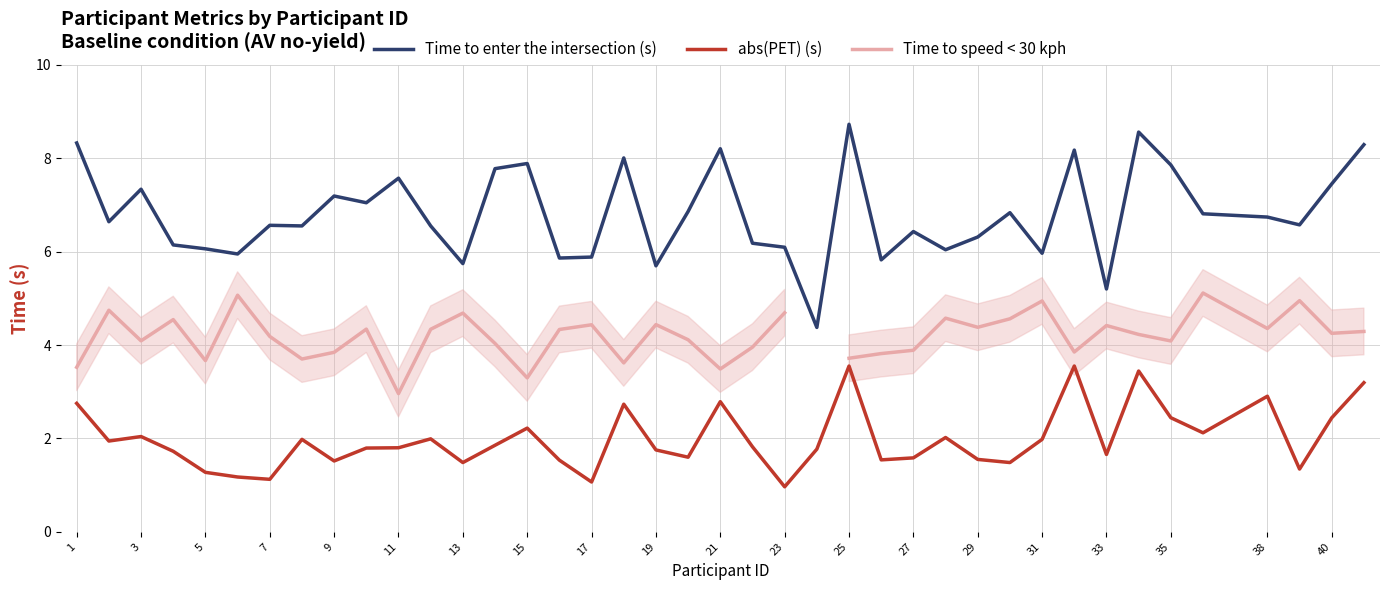

What is the maximum value for Time to speed < 30 kph?

5.1